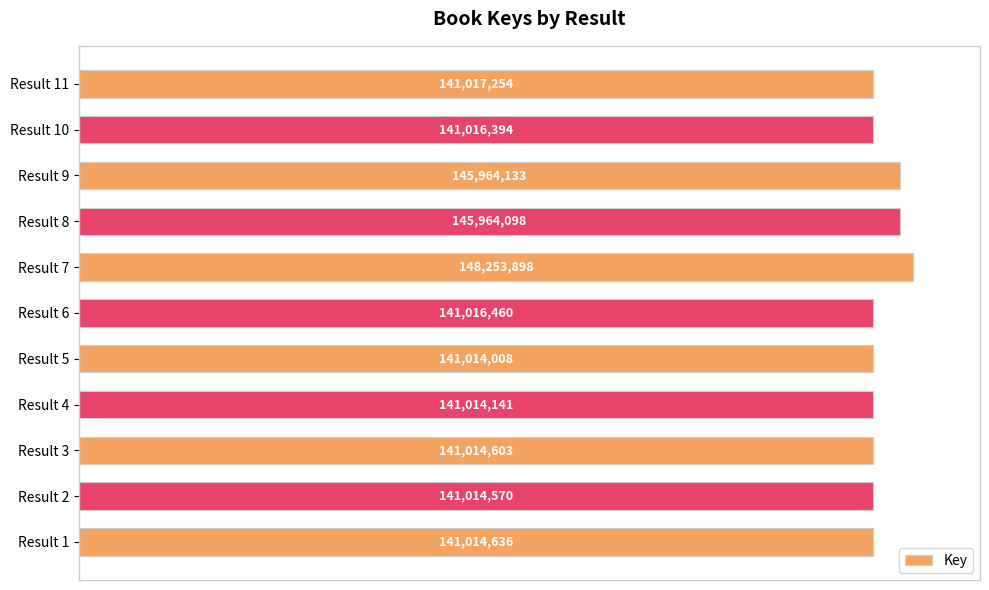

Are the bars horizontal?

Yes